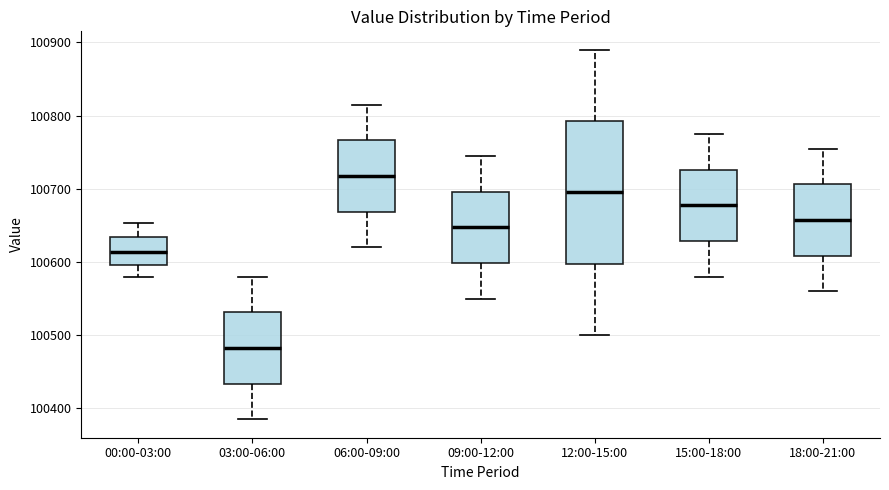

Comparing the boxes themselves (not the whiskers), which one is the tallest?

12:00-15:00